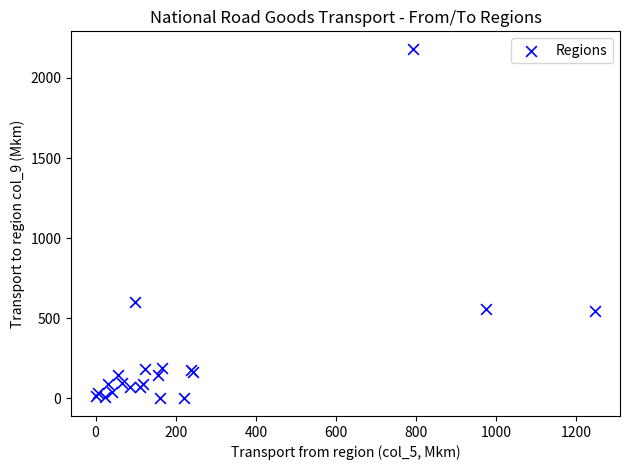

What Y value in the scatter plot is closest to 1090?

604.2